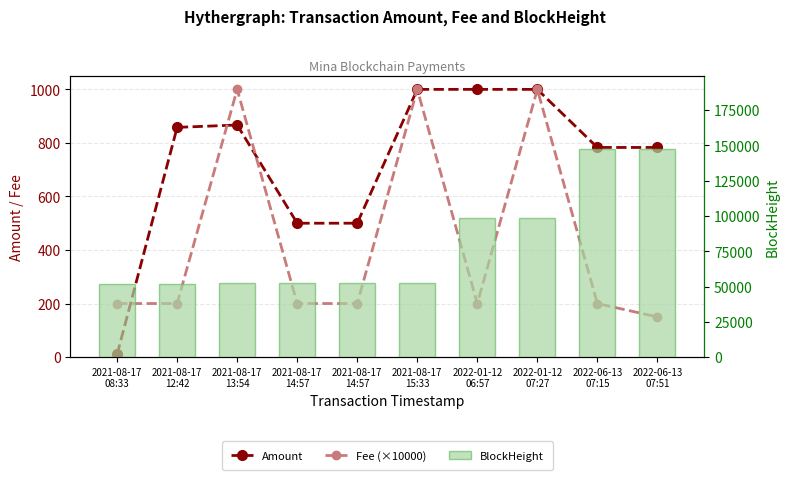

How many groups of bars are there?

10